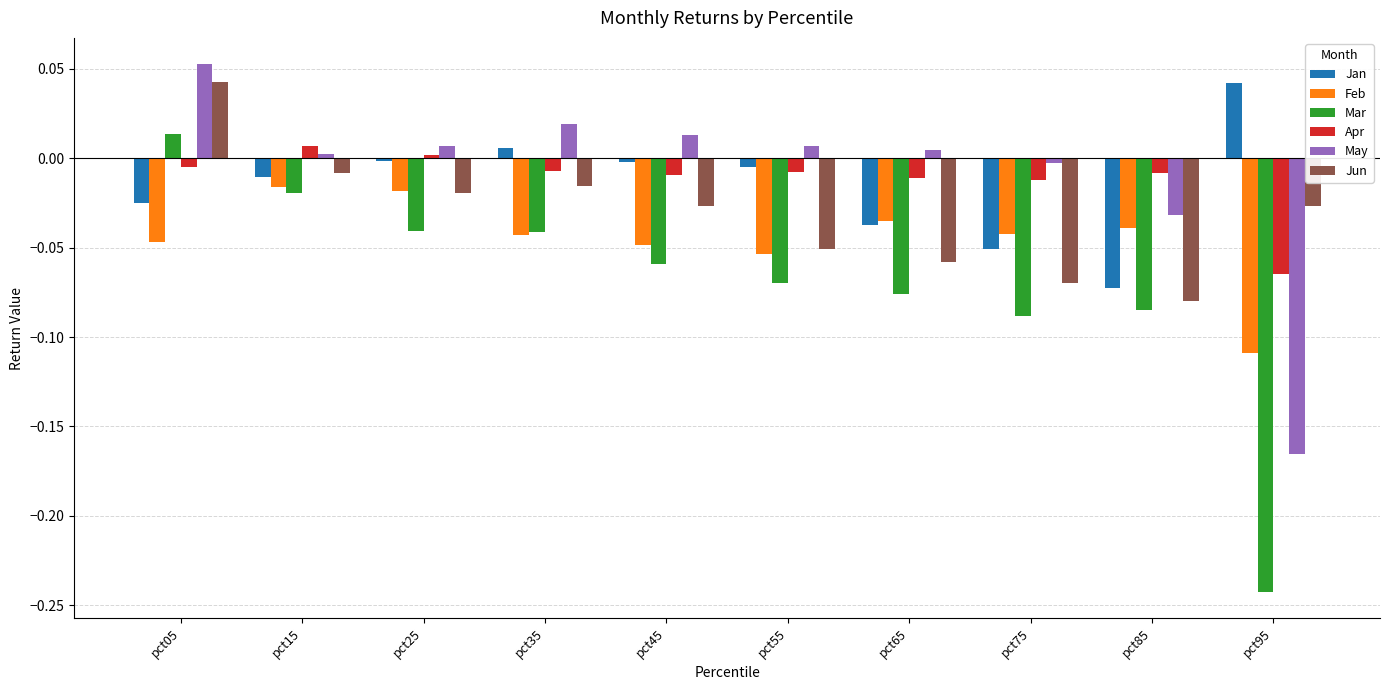

True or false: Jan has a value of -0.0 at pct05.

True